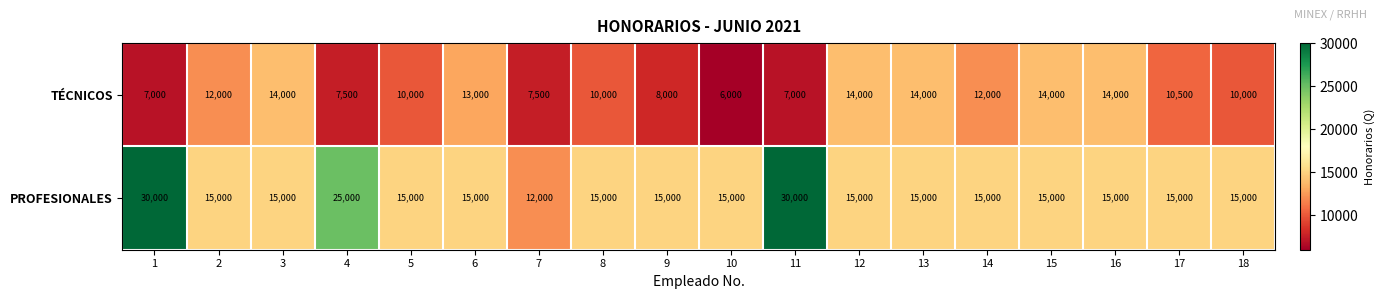

At how many categories does at least one series exceed 8480?

18